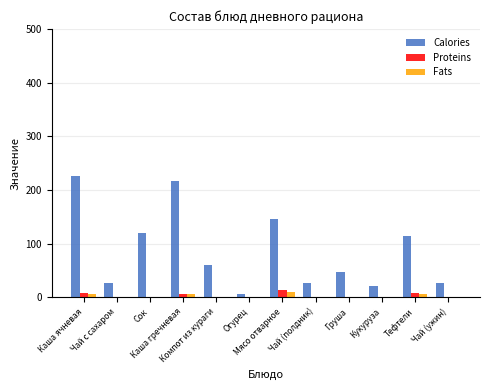

What is the maximum value for Calories?

226.4